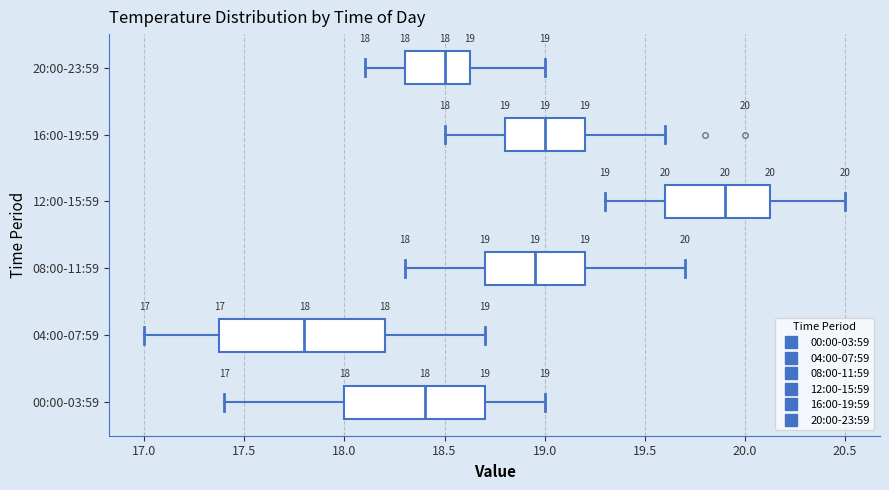

Which box is the widest, from its left edge to its right edge?

04:00-07:59